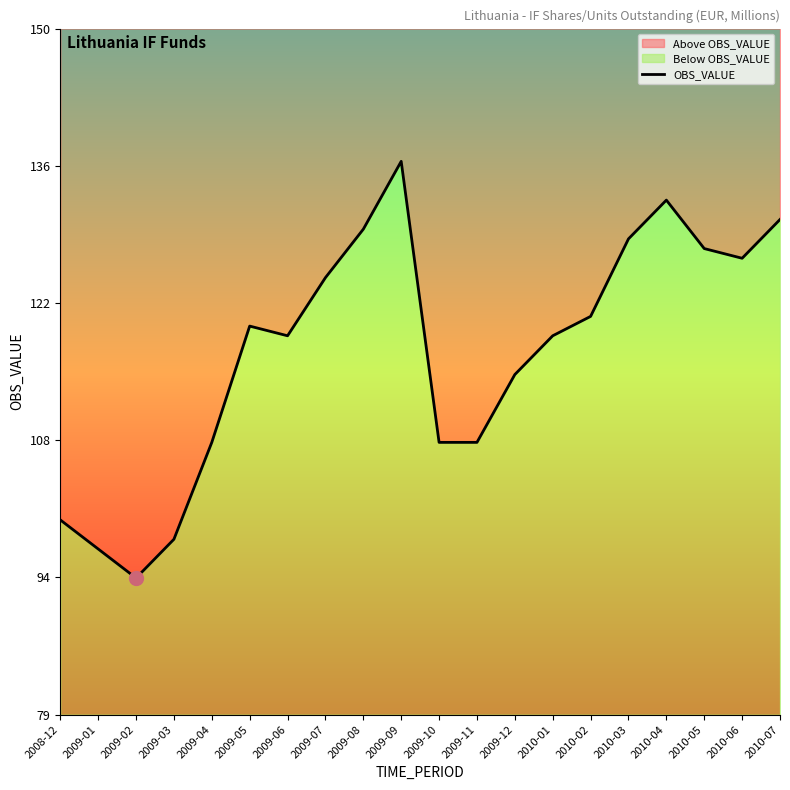

Where is the first local maximum?

2009-05